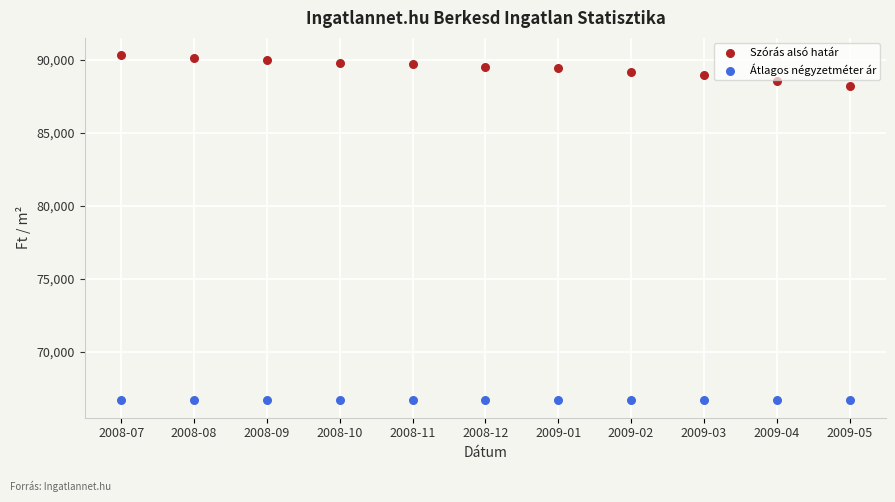

Which series contains the highest Y value?

Szórás alsó határ